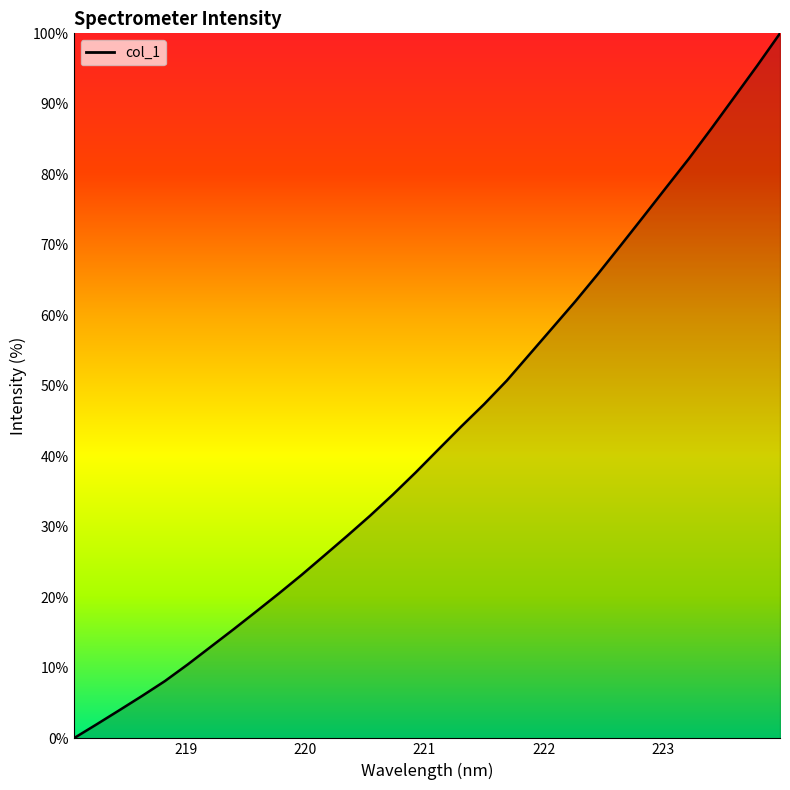

True or false: there are more than 2 points higher than both neighbors.

False